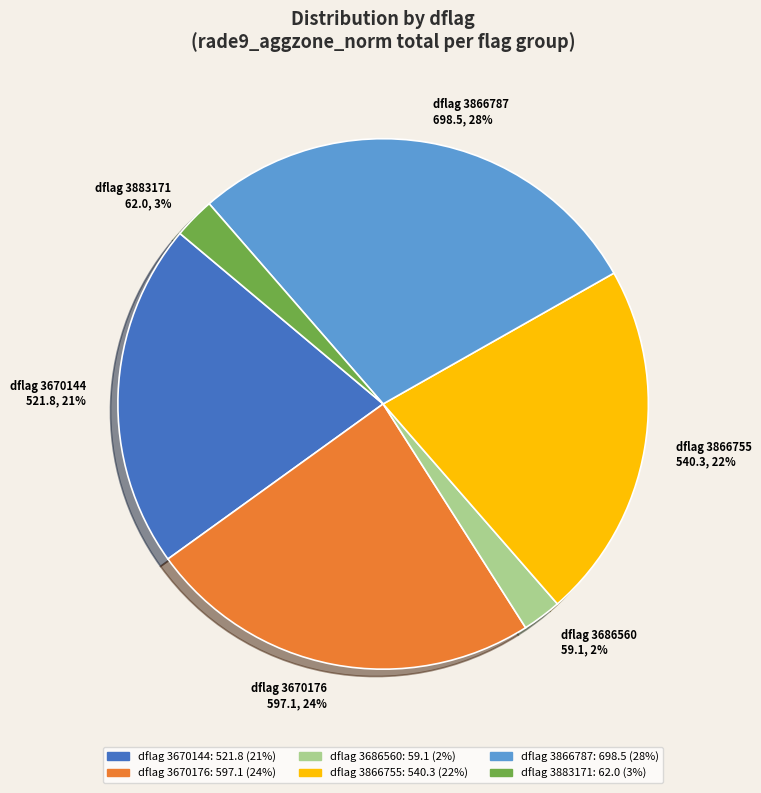

Does any single category account for the majority?

No